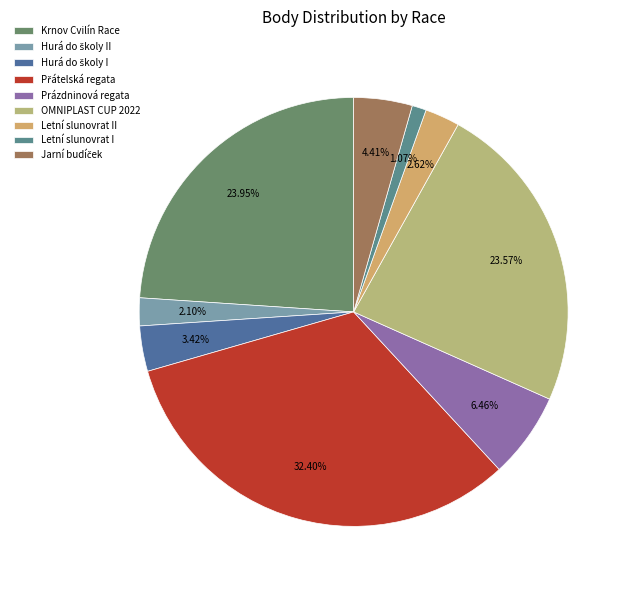

How many slices are in this pie chart?

9